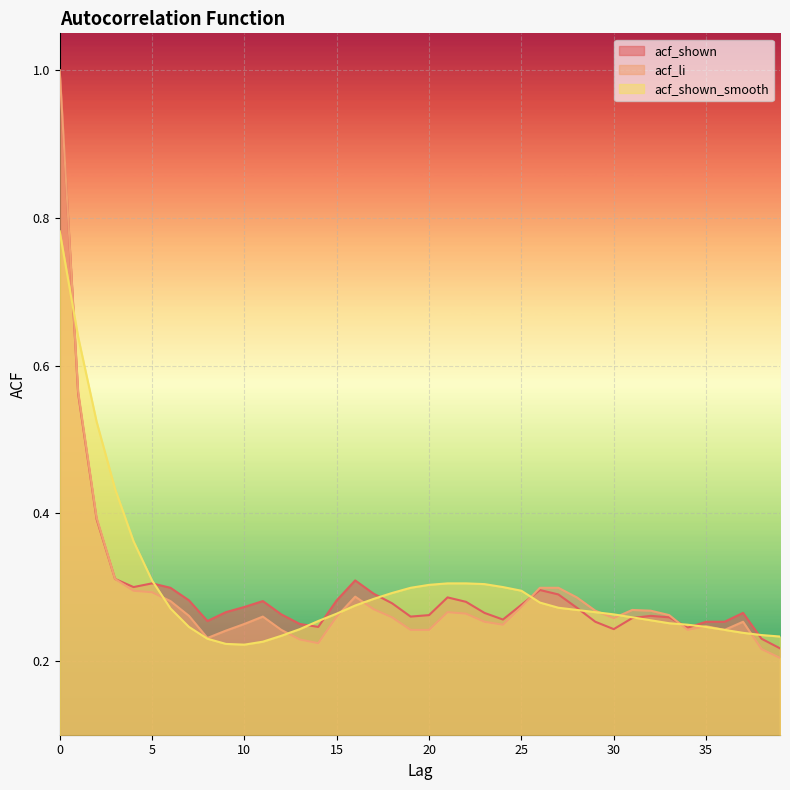

What is the highest value of the acf_shown series?

1.0